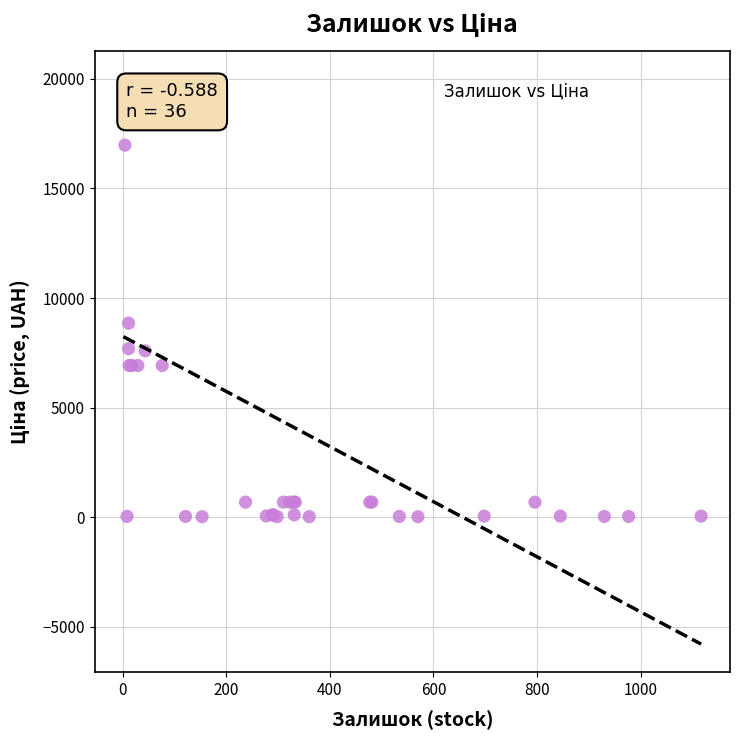

What Y value in the scatter plot is closest to 9995?

8856.7